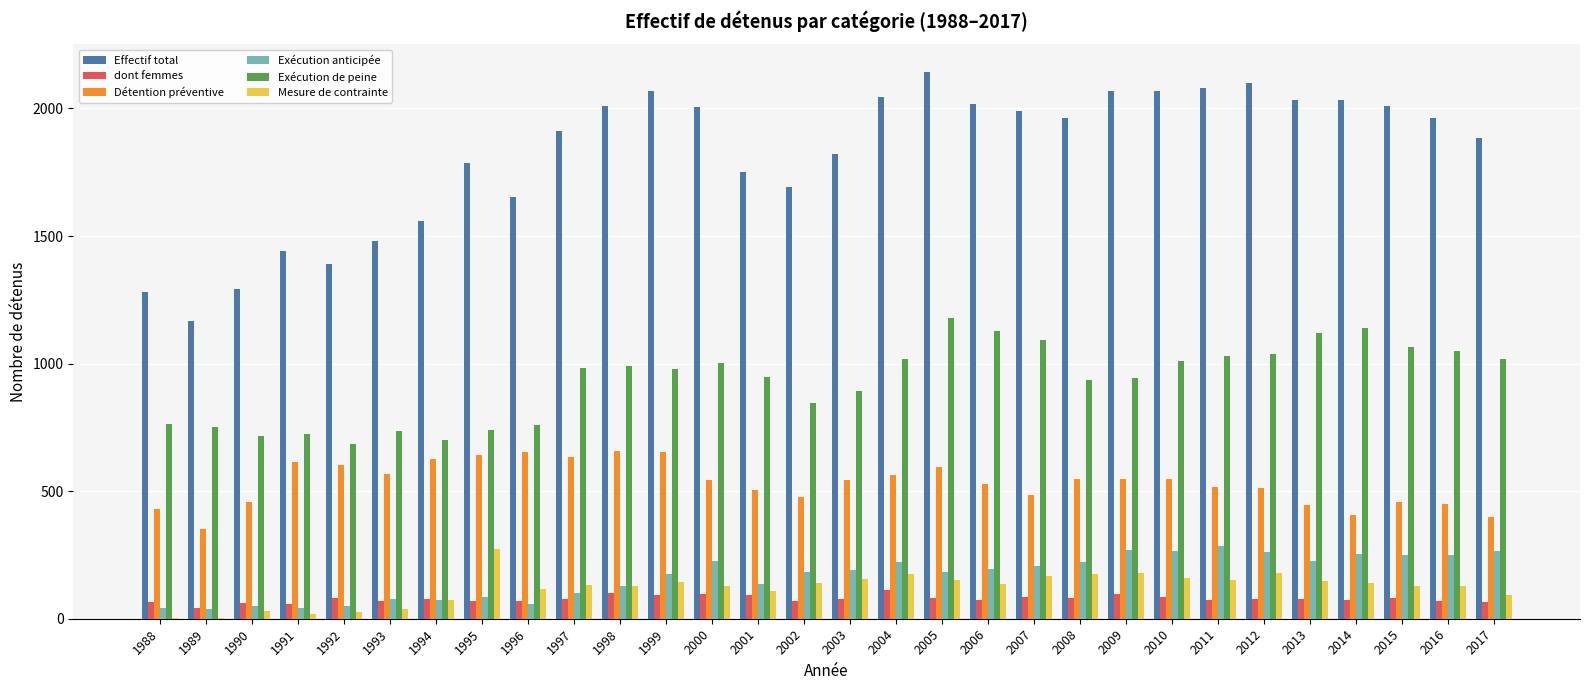

True or false: dont femmes has a value of 82 at 2015.

True